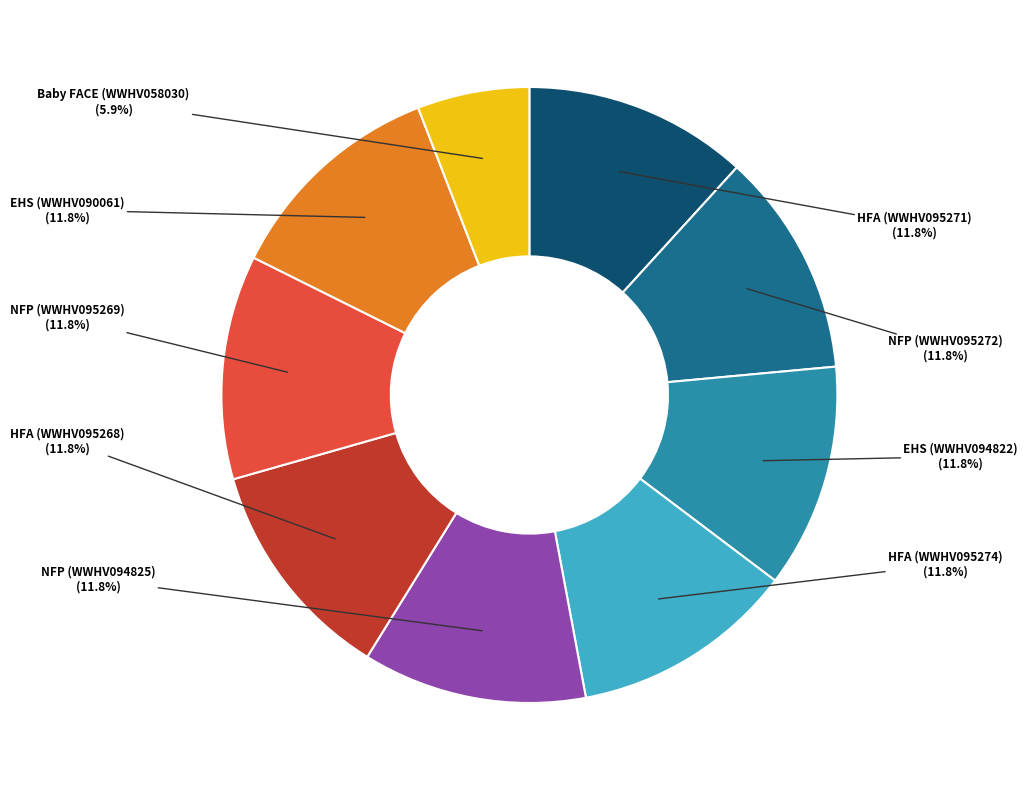

How many segments does this pie chart have?

9